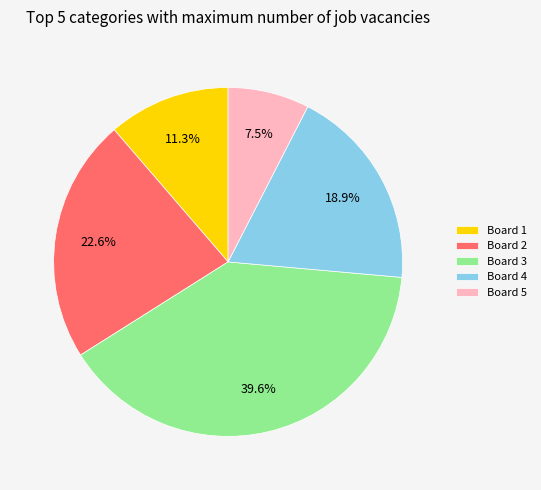

What portion of the pie excludes Board 4?

81.1%